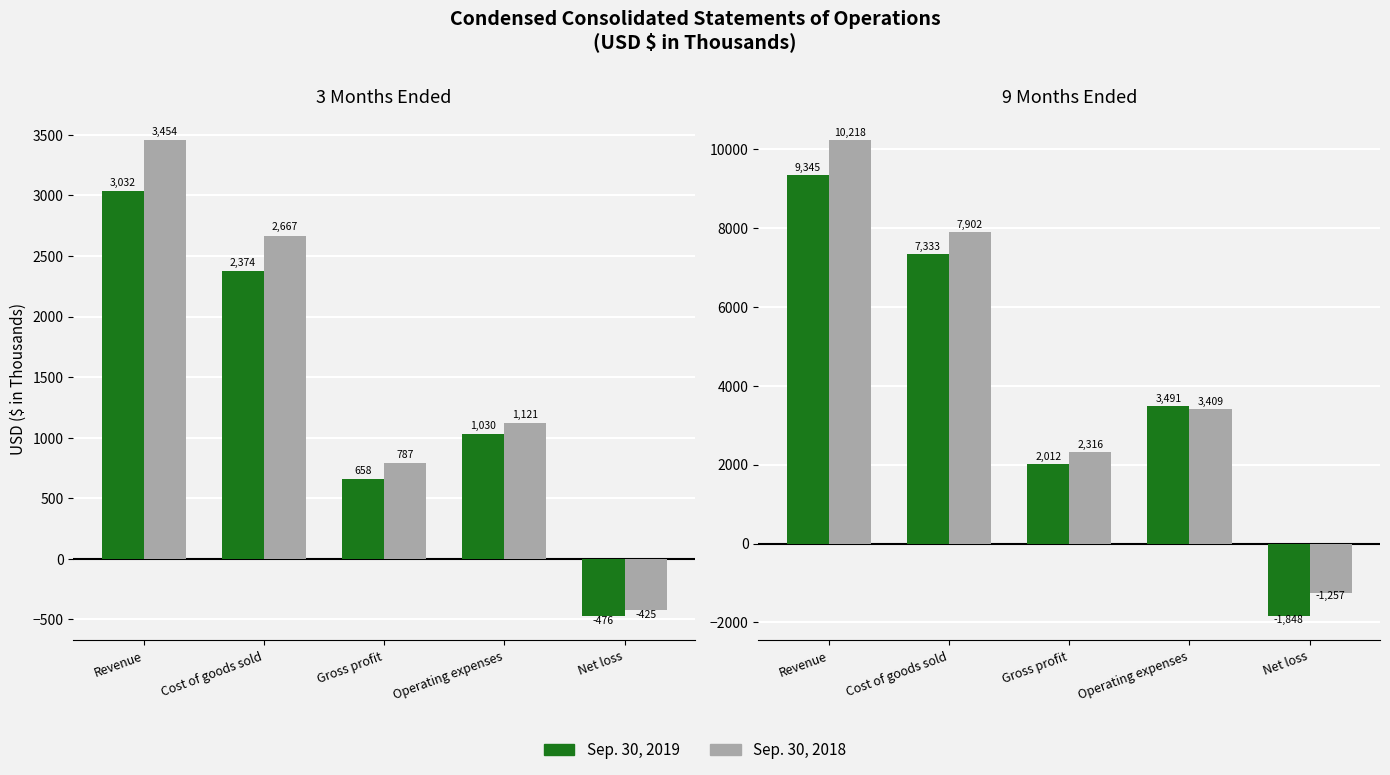

Does the chart contain any negative values?

Yes